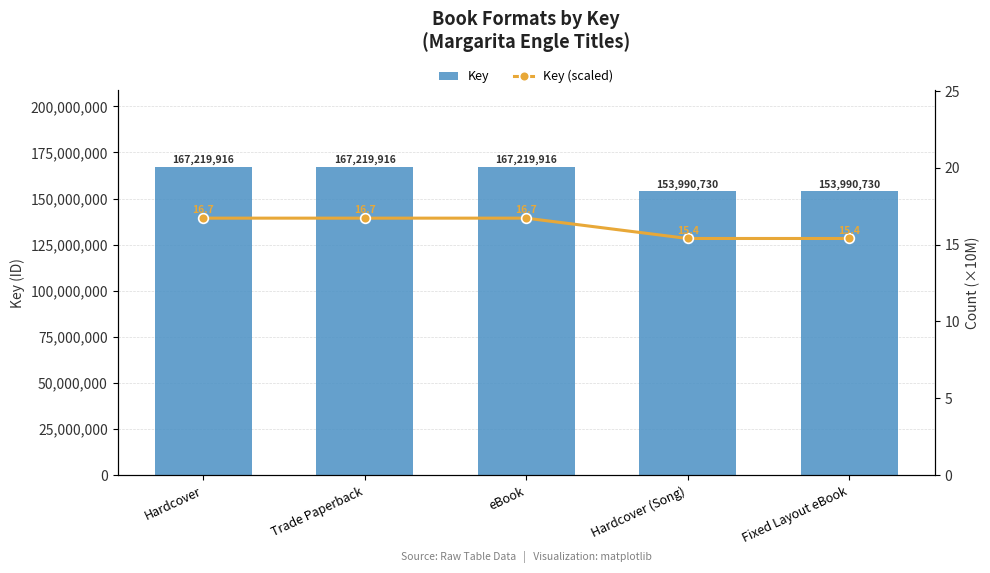

What is the highest value of the Key series?

167219916